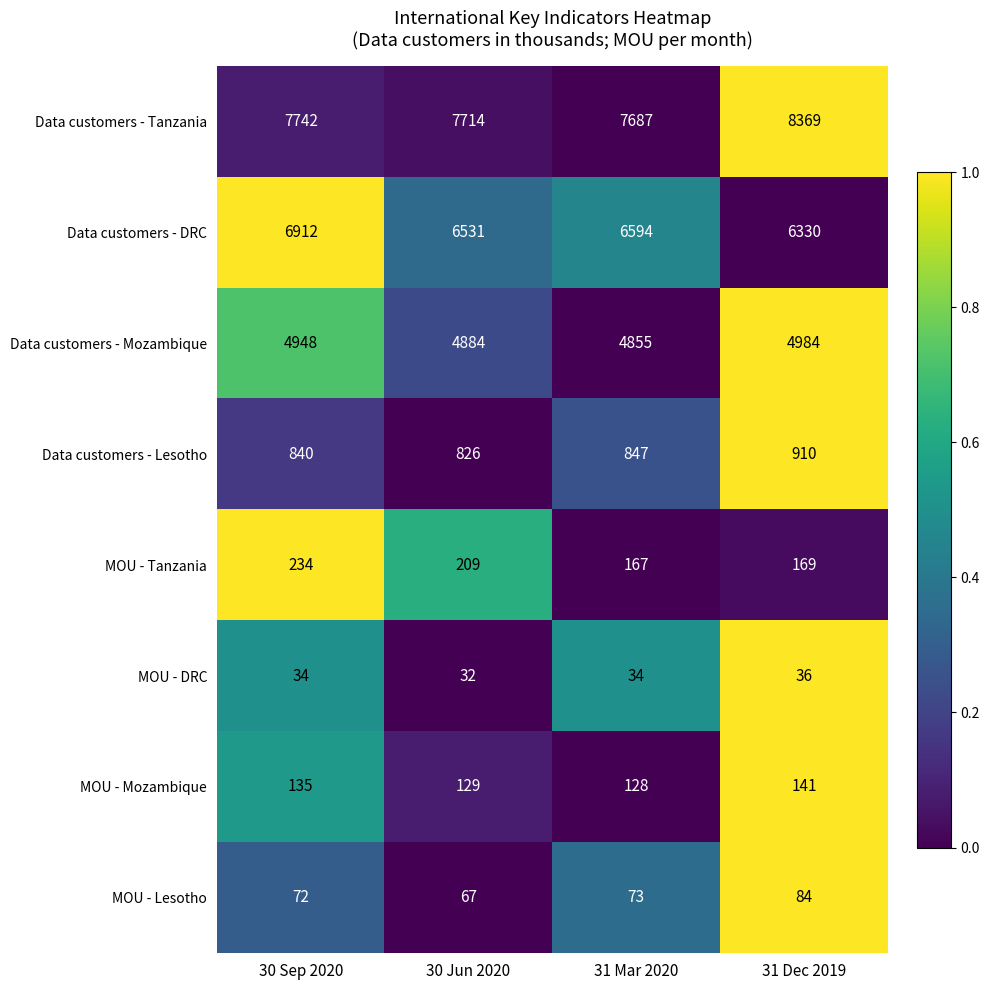

Between 30 Sep 2020 and 31 Mar 2020, which series saw the biggest shift?

Data customers - DRC